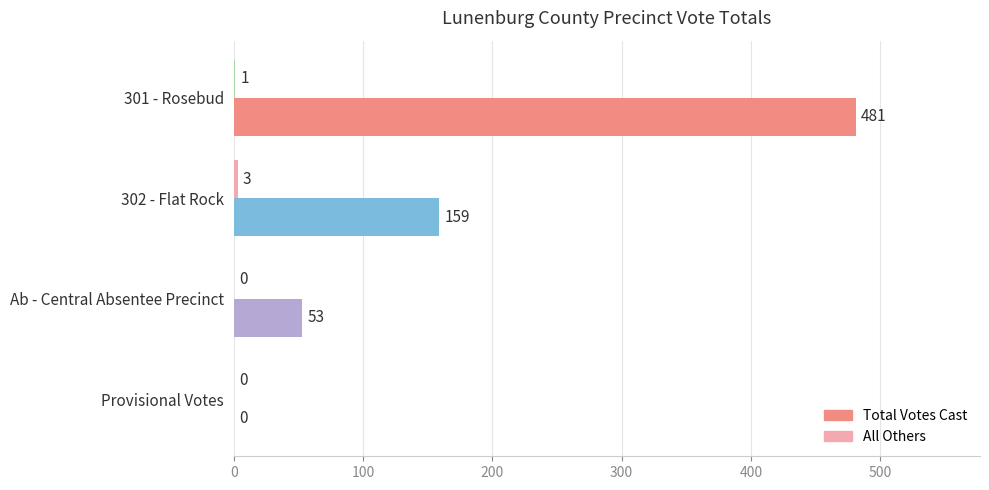

Between Ab - Central Absentee Precinct and Provisional Votes, which series saw the biggest shift?

Total Votes Cast